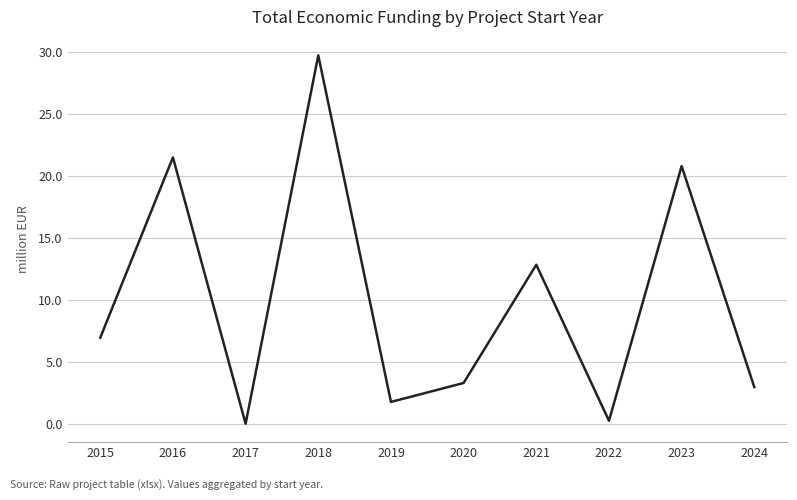

What is the difference between the maximum and minimum values?

29.7